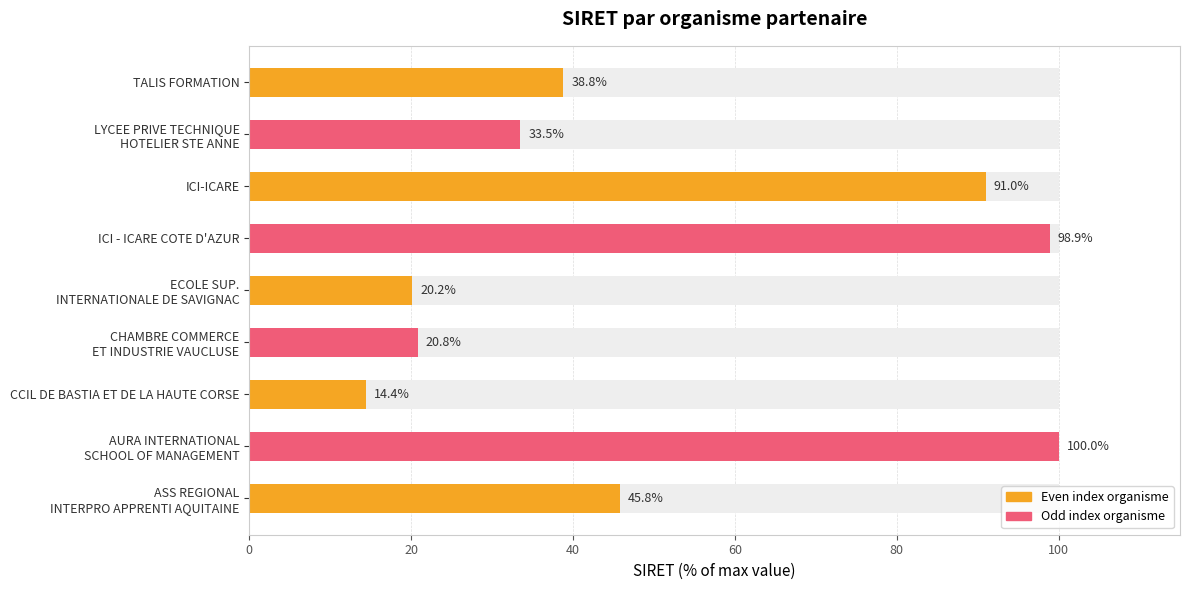

Reading left to right, transcribe all the data shown in this chart.

45.8	100.0	14.4	20.8	20.2	98.9	91.0	33.5	38.8